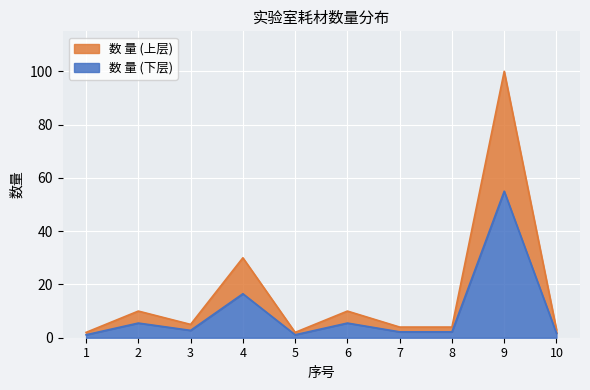

Reading right to left, list all the values displayed in this chart.

10=3	9=100	8=4	7=4	6=10	5=2	4=30	3=5	2=10	1=2